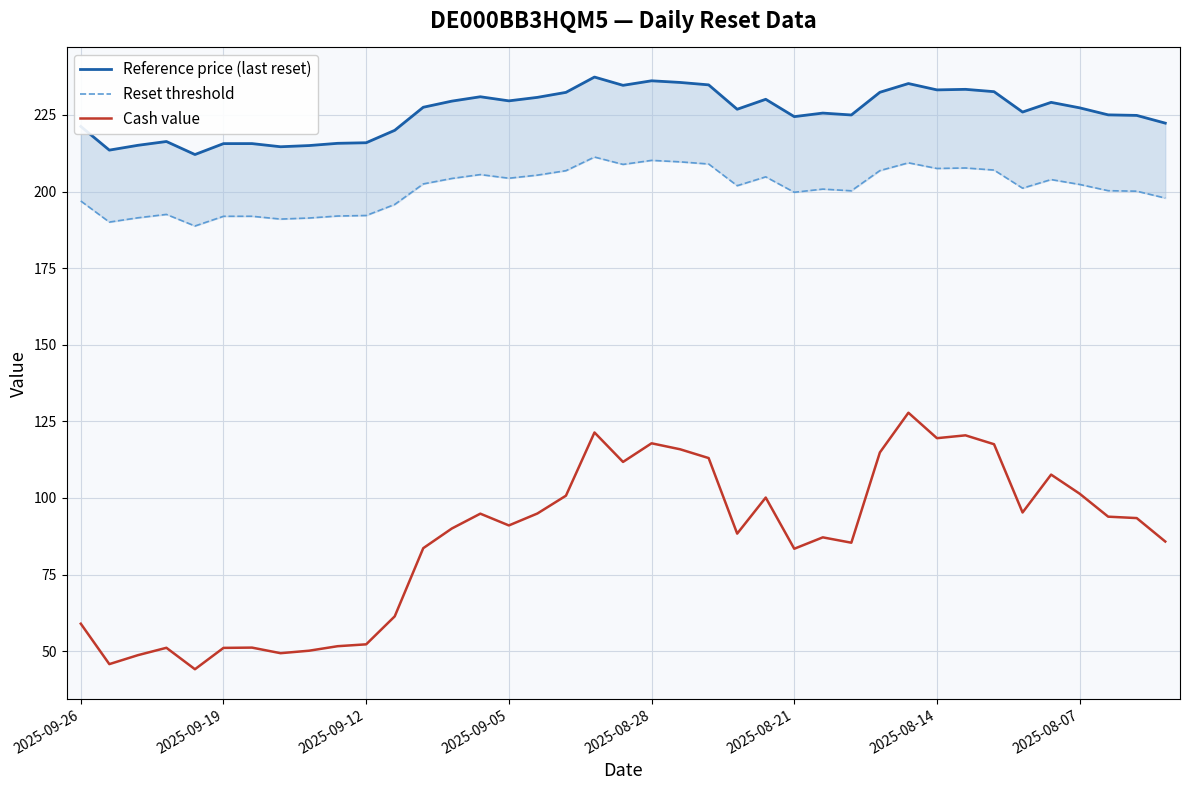

True or false: Cash value and Reset threshold intersect in this chart.

False